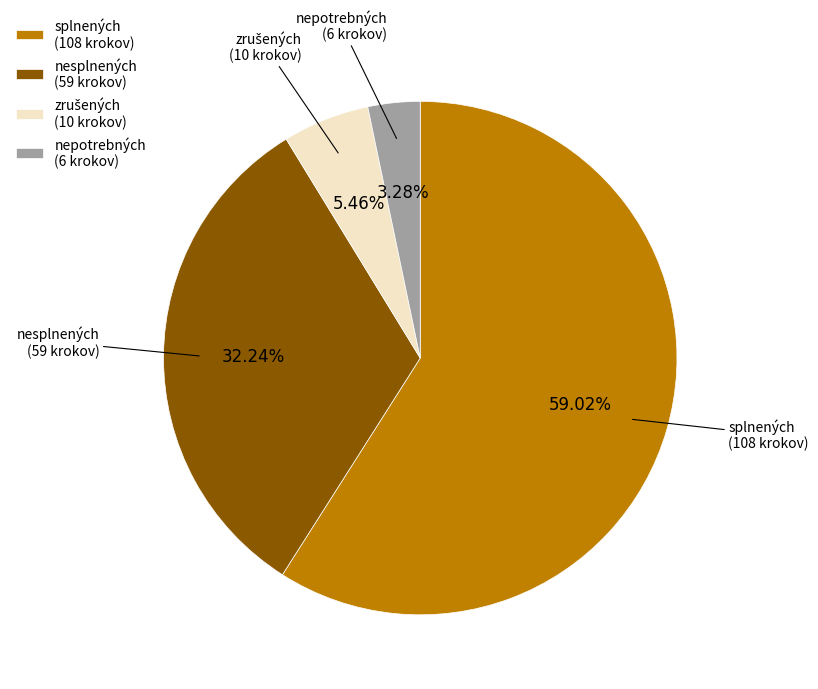

Which has a higher value, splnených or nepotrebných?

splnených